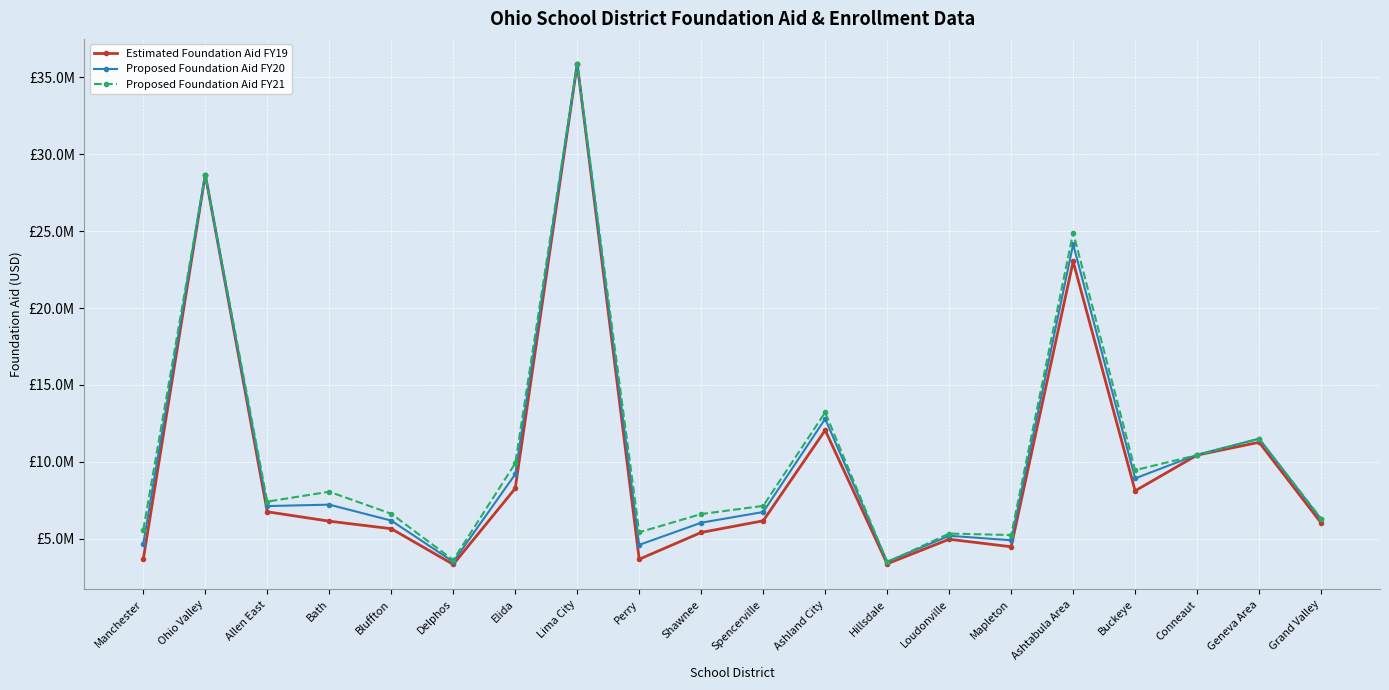

At which category is the sum across all series the highest?

Lima City